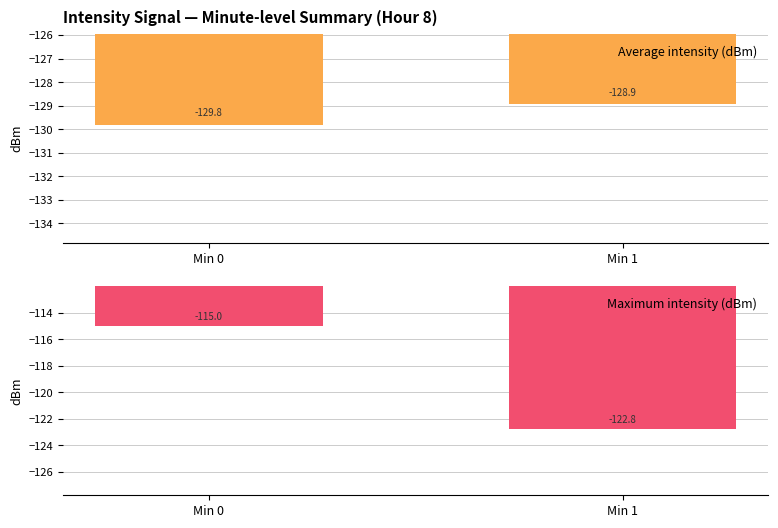

Reading left to right, what are all the values shown in this chart?

Average intensity (dBm): Min 0=-129.8	Min 1=-128.9
Maximum intensity (dBm): Min 0=-115.0	Min 1=-122.8